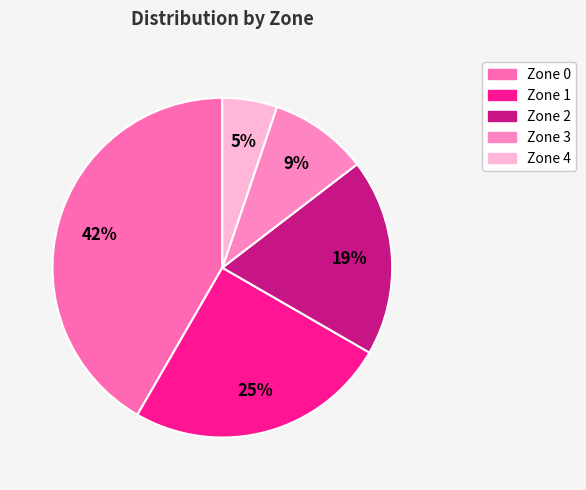

To the nearest percent, what percentage of the pie is Zone 1?

25%